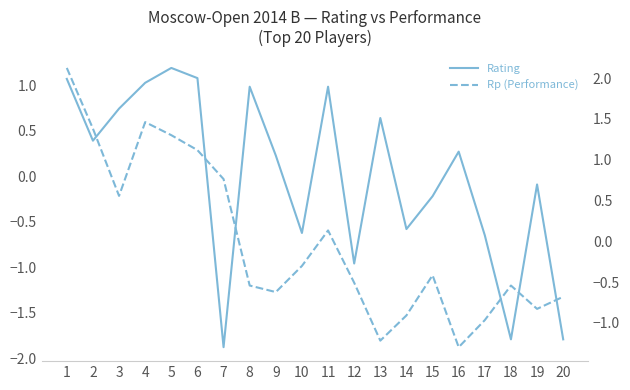

How many data points does each series have?

20